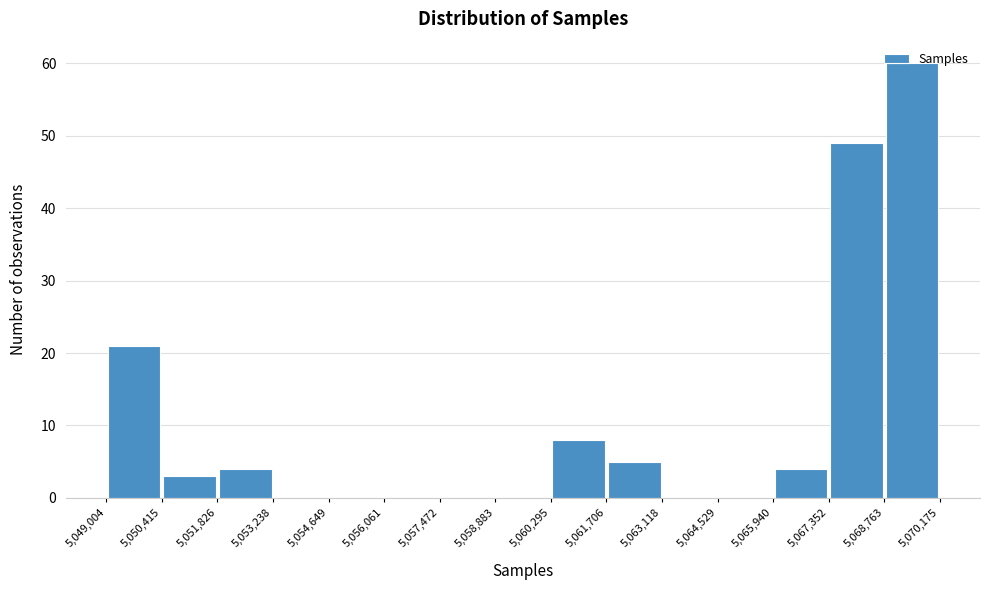

What is the height of the bar covering 5,068,763 to 5,070,175 on the x-axis? The values are not printed on the chart, so give them approximately, as read against the axis.

60